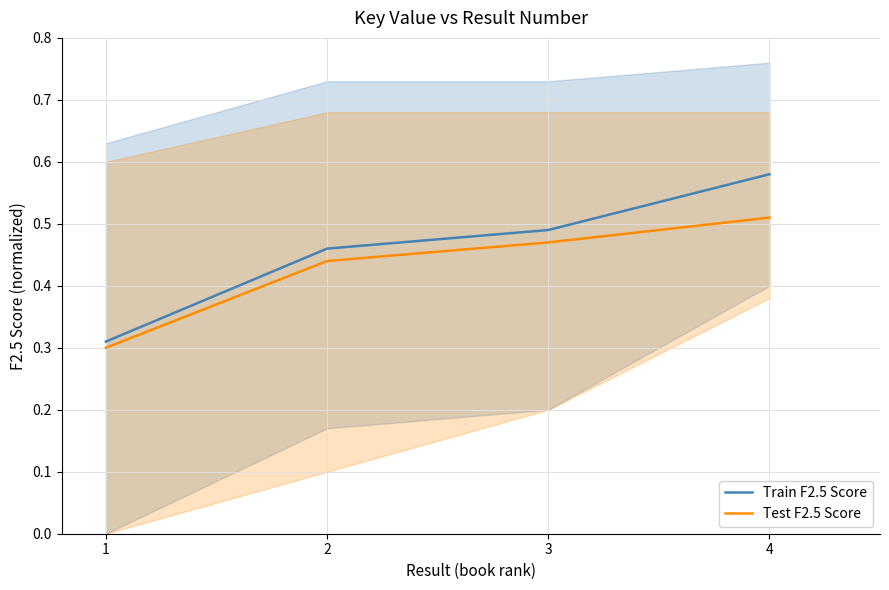

What is the difference between the maximum and minimum values in the Train F2.5 Score series?

0.3